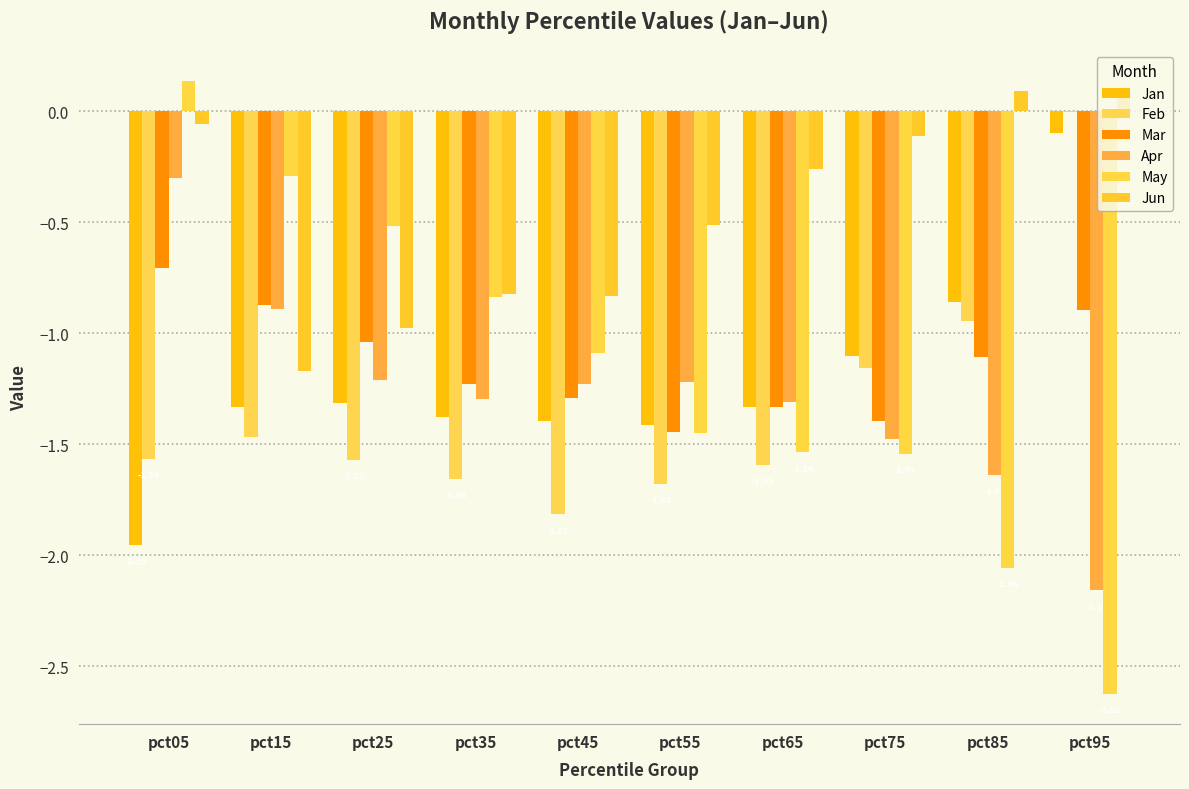

The value of Feb at pct15 is -1.5. True or false?

True